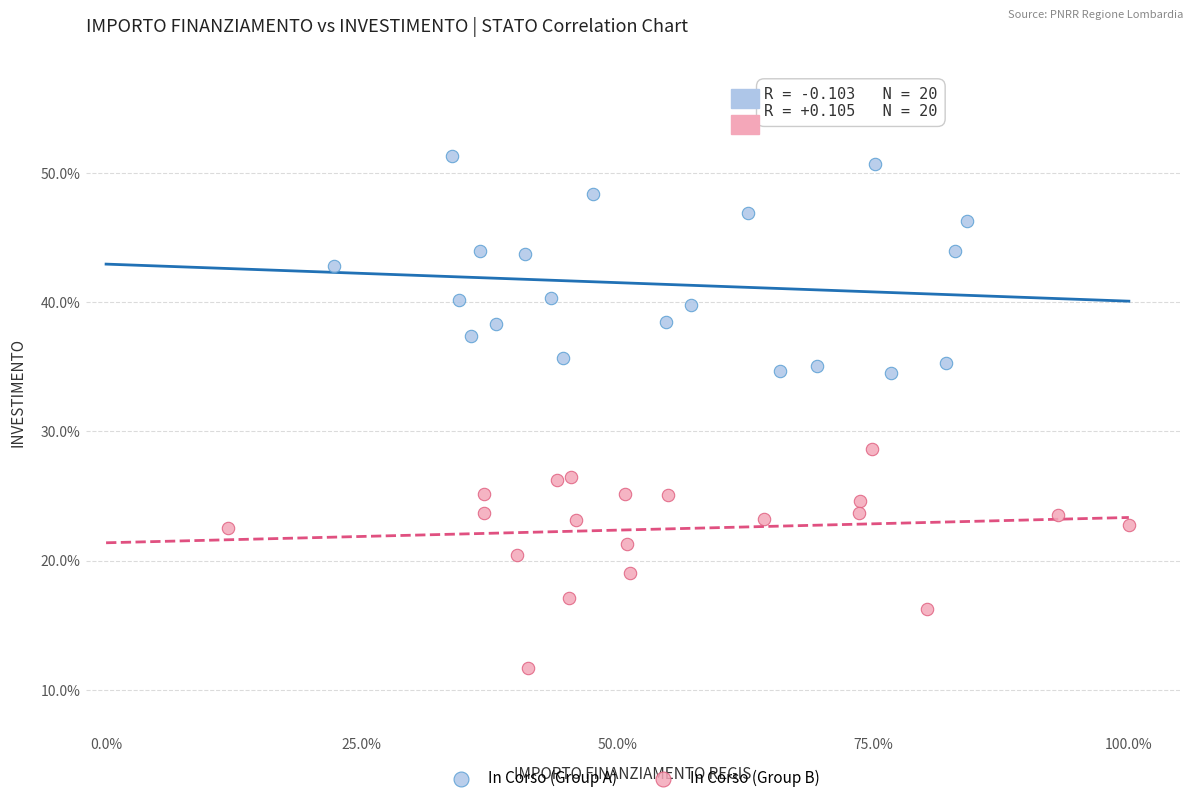

What are all the series names shown in the legend?

In Corso (Group A), In Corso (Group B)